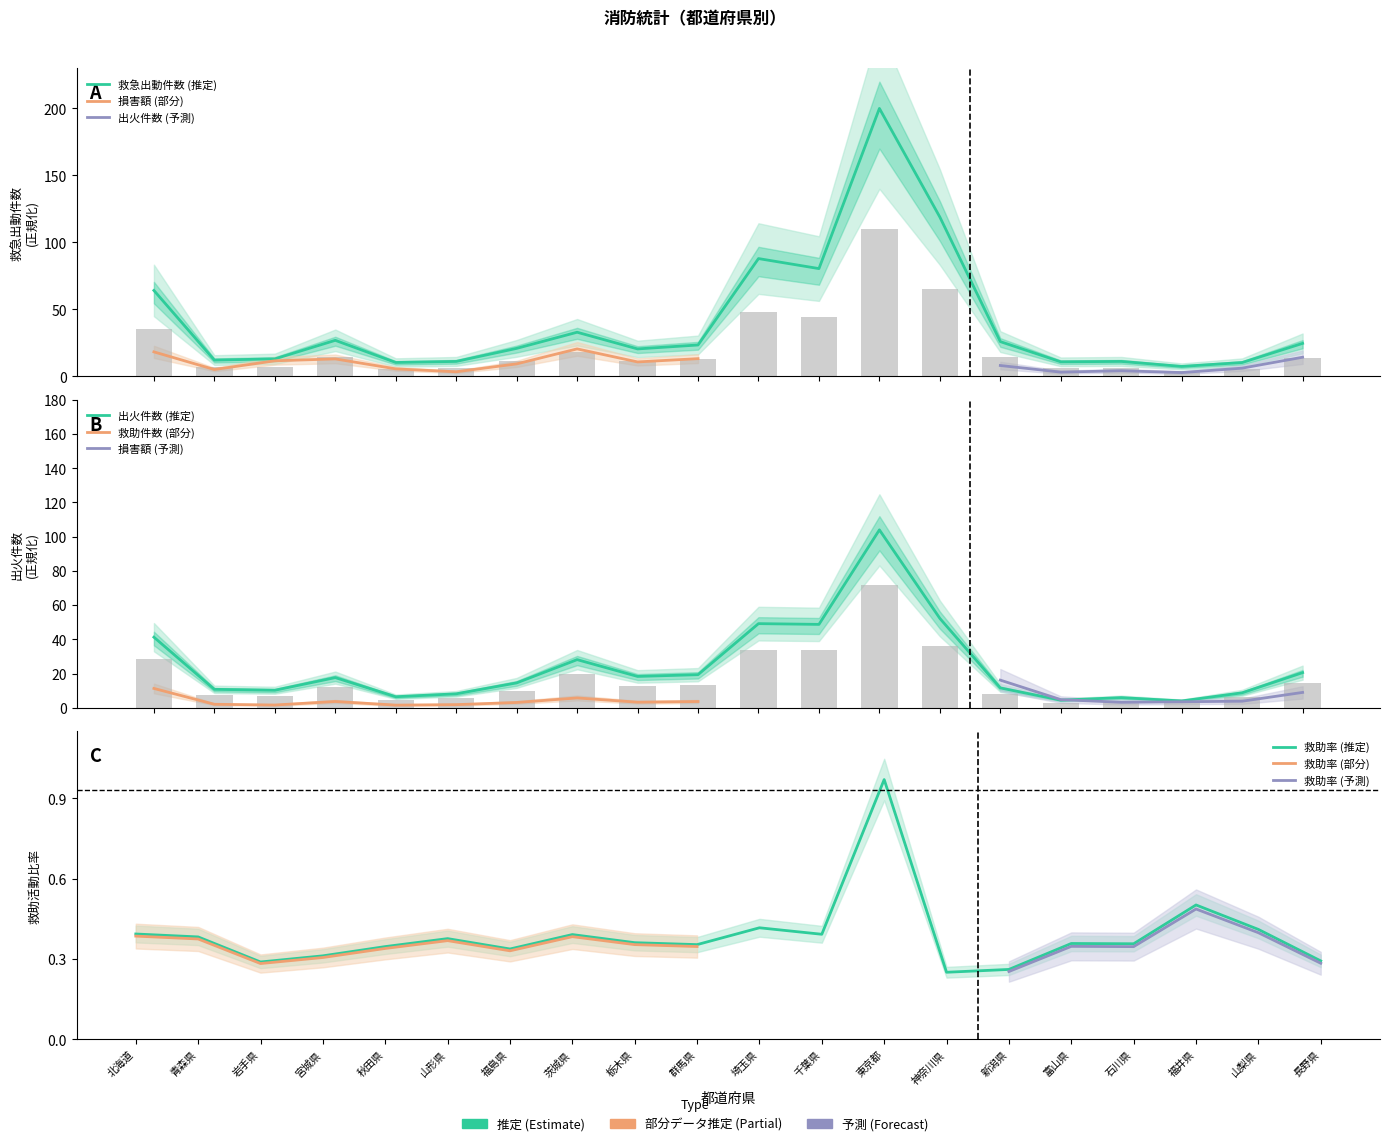

Which category has the highest value across all series?

東京都